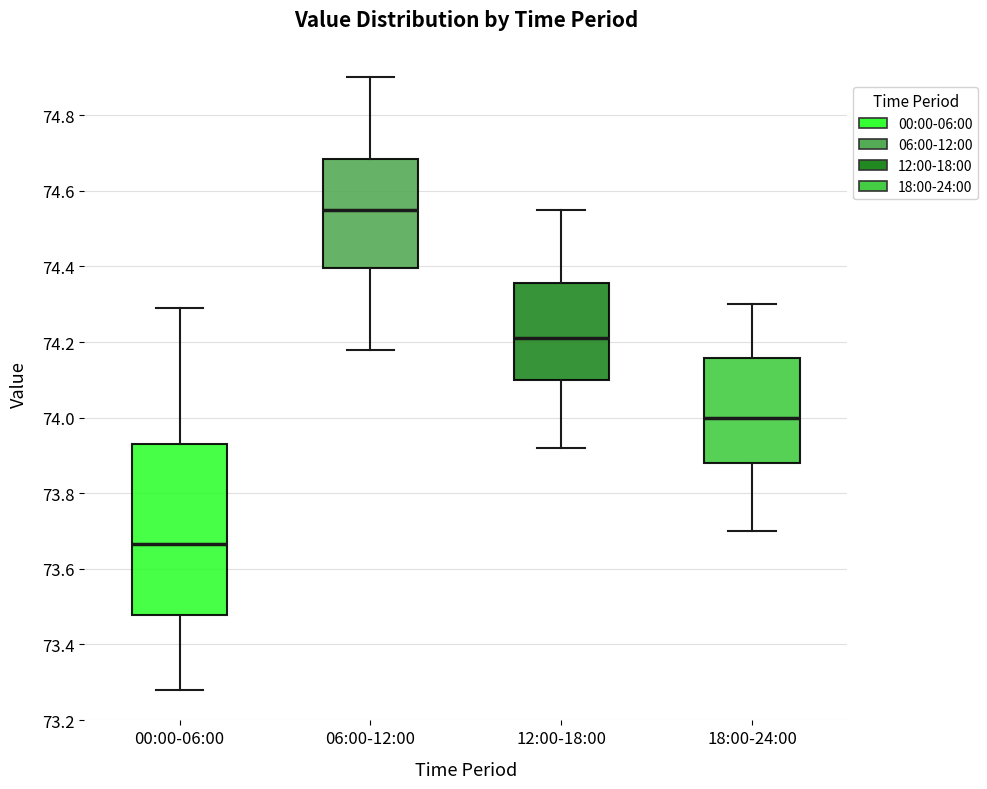

Reading left to right, transcribe this box plot: for each box, give where its median line is, the range the box spans, and where its two whiskers end, as read against the y-axis. The values are not printed on the chart, so give them approximately, as read against the axis.

00:00-06:00: median 73.66, box 73.48 to 73.94, whiskers 73.28 to 74.30
06:00-12:00: median 74.56, box 74.40 to 74.68, whiskers 74.18 to 74.90
12:00-18:00: median 74.22, box 74.10 to 74.36, whiskers 73.92 to 74.56
18:00-24:00: median 74.00, box 73.88 to 74.16, whiskers 73.70 to 74.30